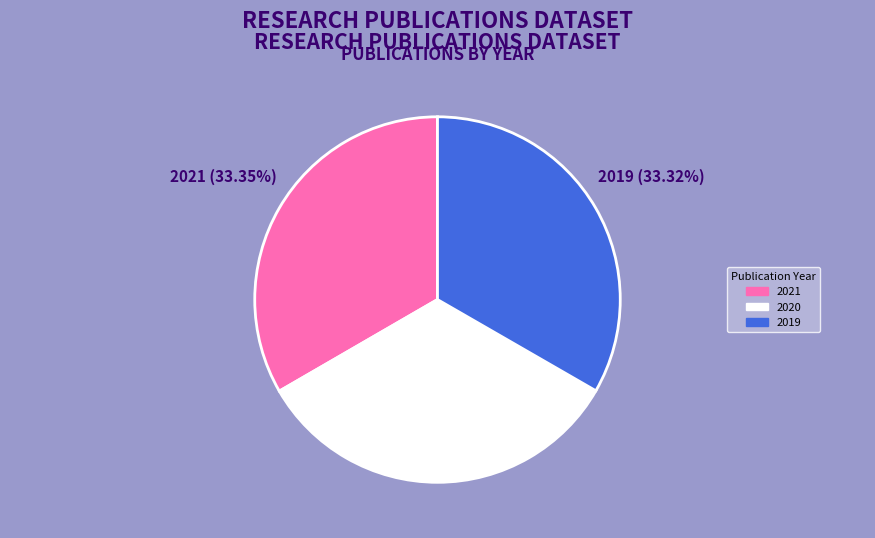

Does any single category account for the majority?

No